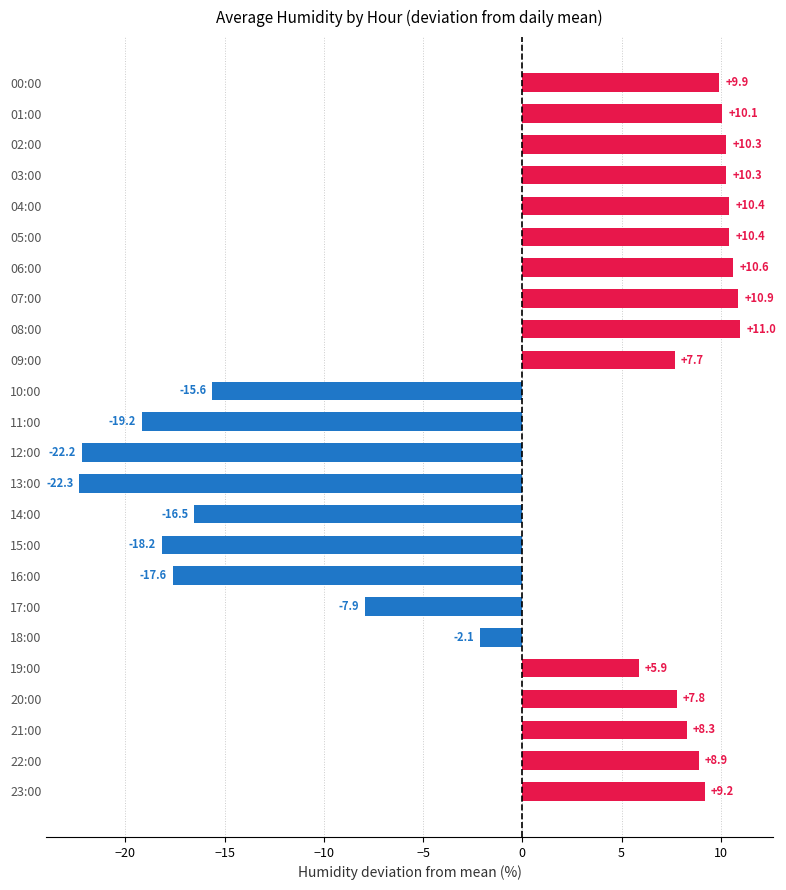

Is it true that the value at 02:00 is 10.3?

True